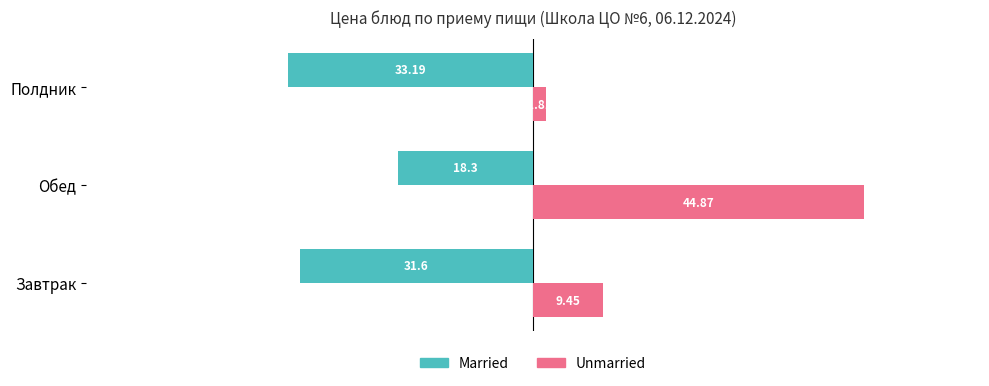

What is the value of the Unmarried bar at the 1st from the left?

9.4